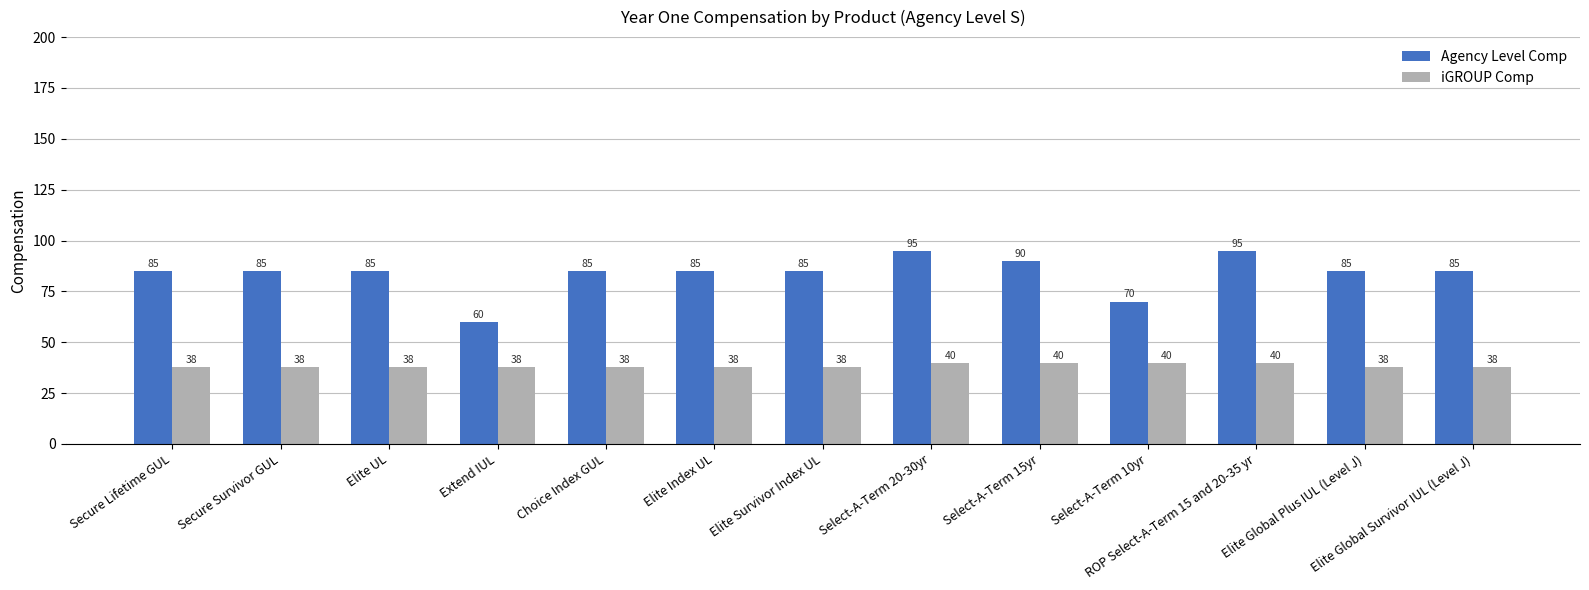

Reading left to right, list all the values displayed in this chart.

Agency Level Comp: Secure Lifetime GUL=85	Secure Survivor GUL=85	Elite UL=85	Extend IUL=60	Choice Index GUL=85	Elite Index UL=85	Elite Survivor Index UL=85	Select-A-Term 20-30yr=95	Select-A-Term 15yr=90	Select-A-Term 10yr=70	ROP Select-A-Term 15 and 20-35 yr=95	Elite Global Plus IUL (Level J)=85	Elite Global Survivor IUL (Level J)=85
iGROUP Comp: Secure Lifetime GUL=38	Secure Survivor GUL=38	Elite UL=38	Extend IUL=38	Choice Index GUL=38	Elite Index UL=38	Elite Survivor Index UL=38	Select-A-Term 20-30yr=40	Select-A-Term 15yr=40	Select-A-Term 10yr=40	ROP Select-A-Term 15 and 20-35 yr=40	Elite Global Plus IUL (Level J)=38	Elite Global Survivor IUL (Level J)=38